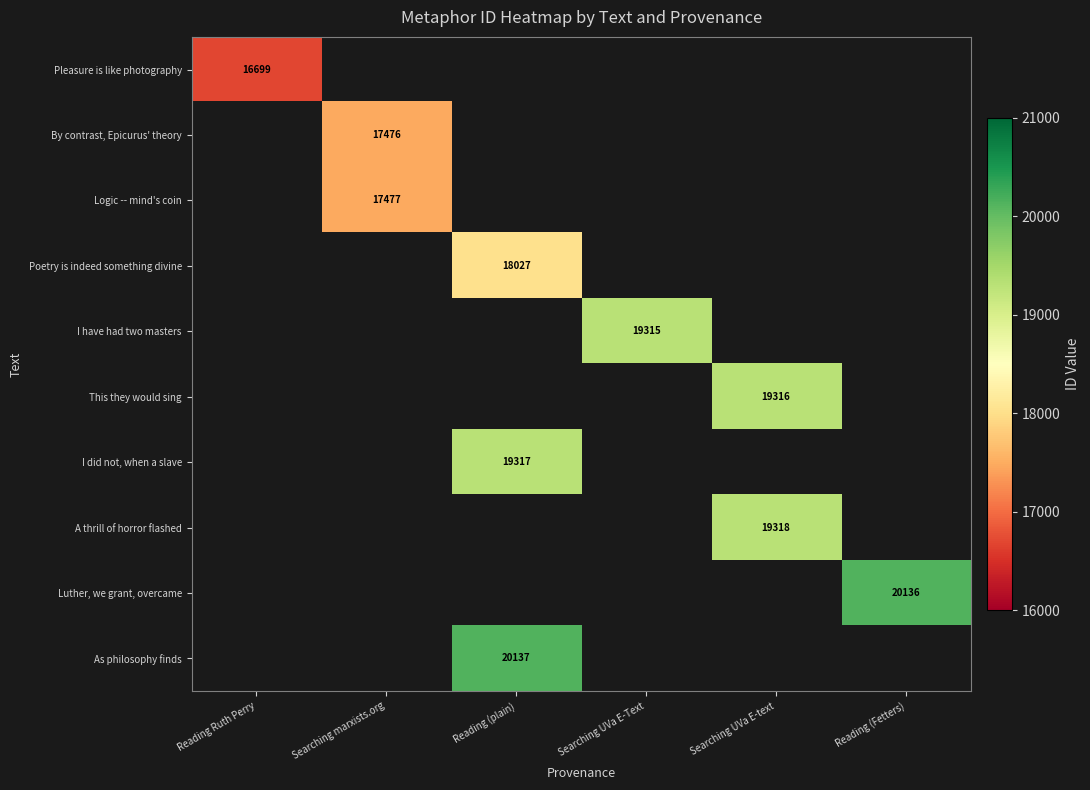

Is it true that By contrast, Epicurus' theory equals 7595 at Searching marxists.org?

False